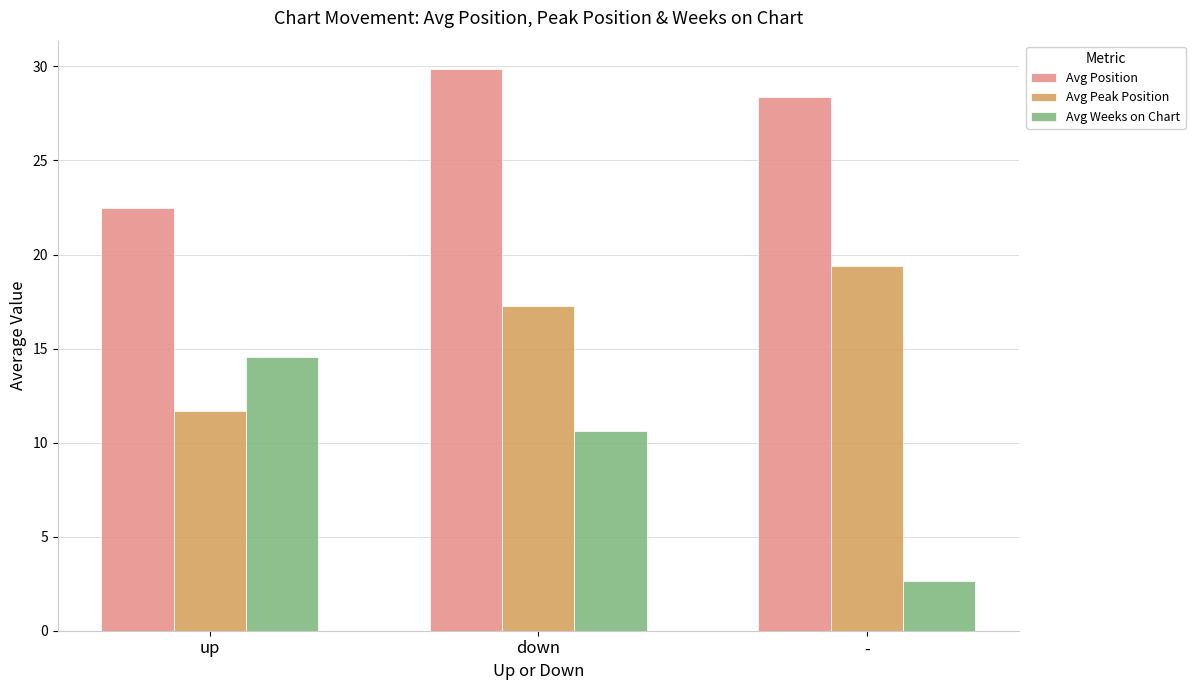

True or false: Avg Peak Position has a value of 9.0 at down.

False